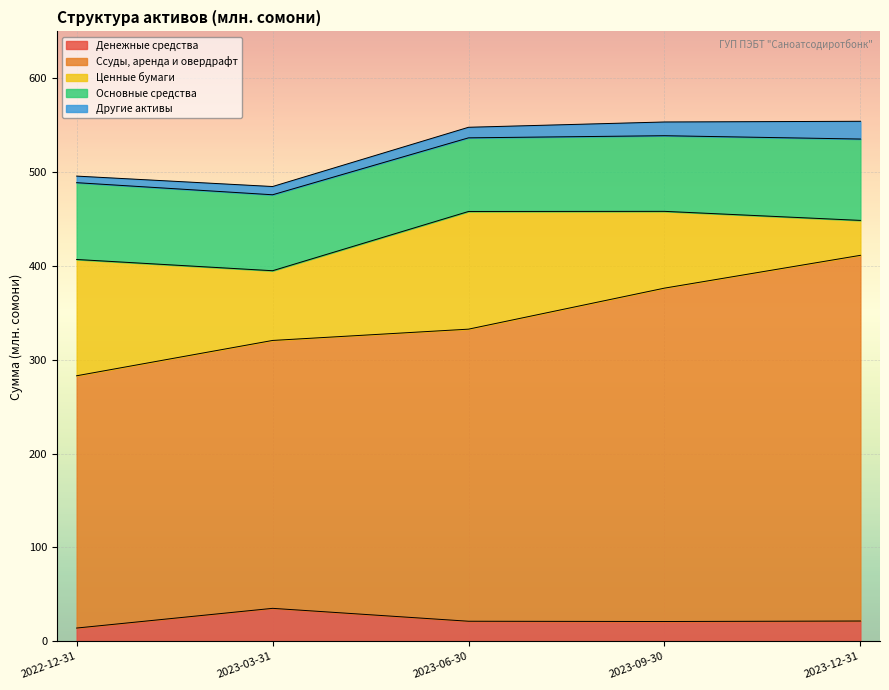

Count the number of categories in the chart.

6